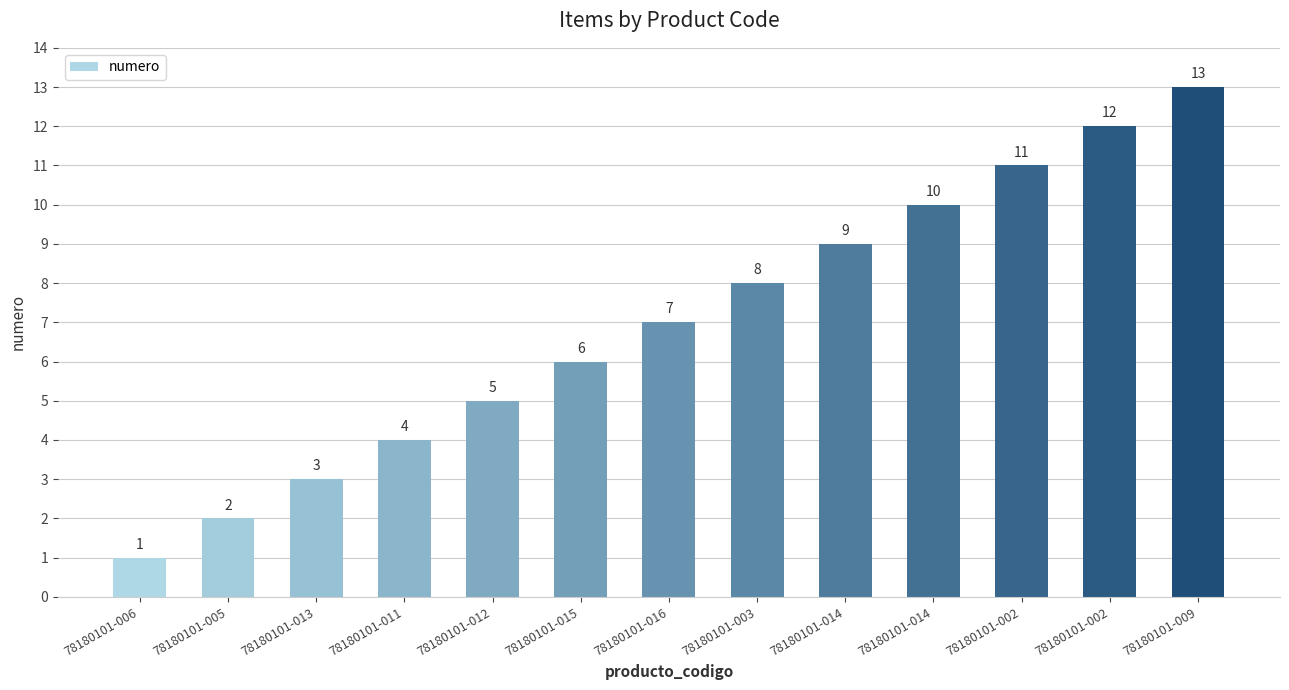

Count the number of data series in this chart.

1